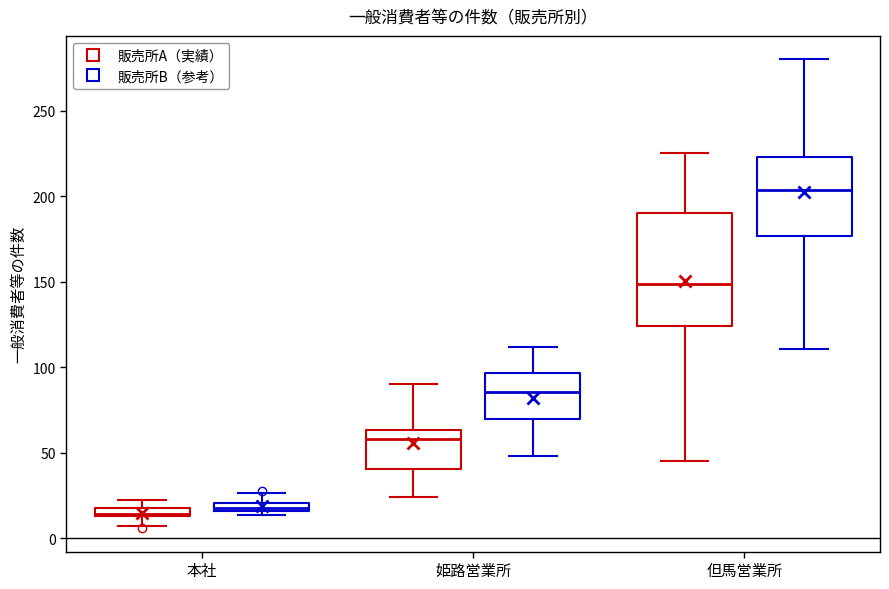

Where is the lower edge of the box for 本社 (販売所B（参考）) on the y-axis? The values are not printed on the chart, so give them approximately, as read against the axis.

15